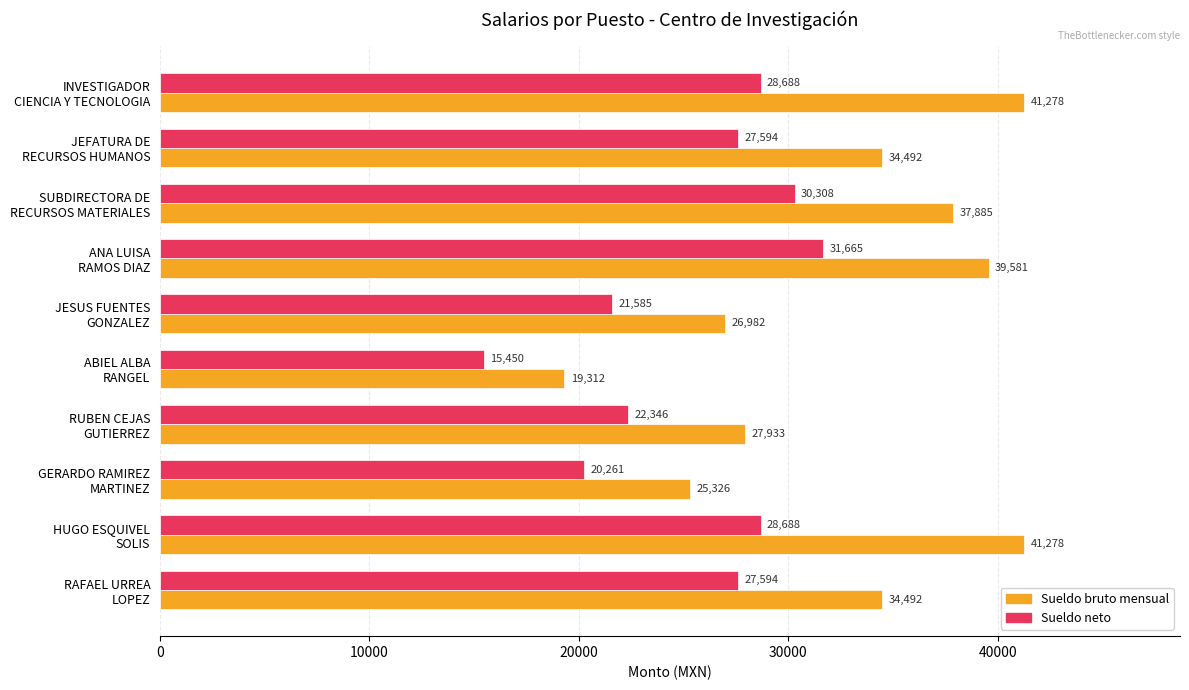

What is the maximum value shown in the chart?

41277.7